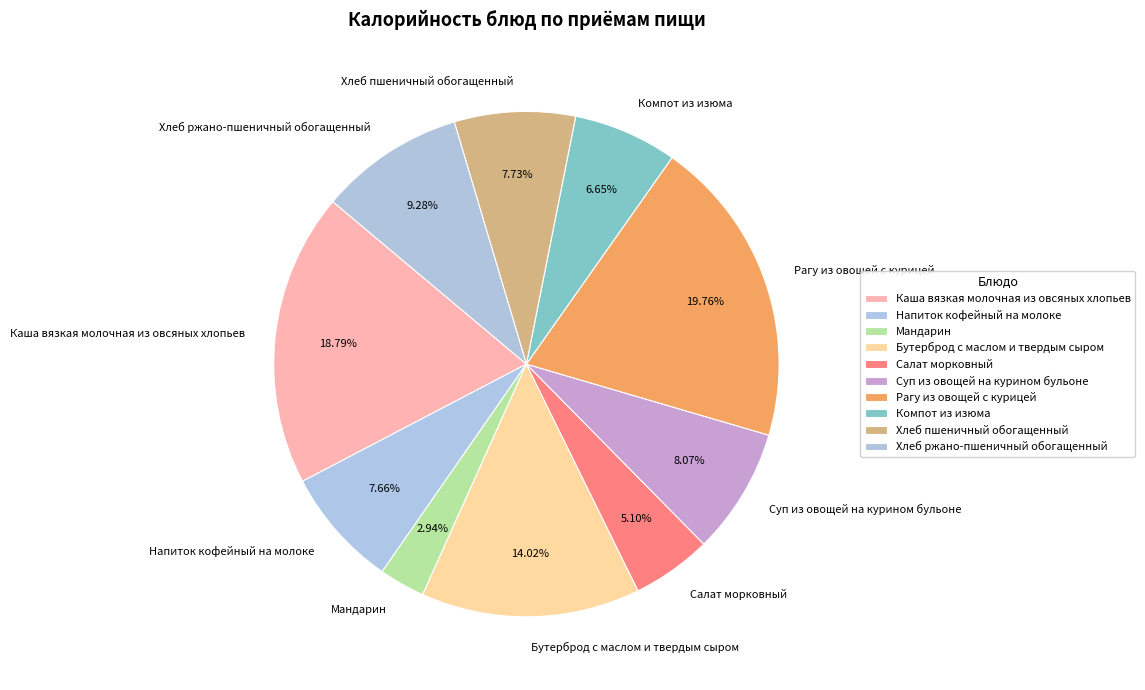

What is the ratio of the value at Напиток кофейный на молоке to the value at Мандарин?

2.6